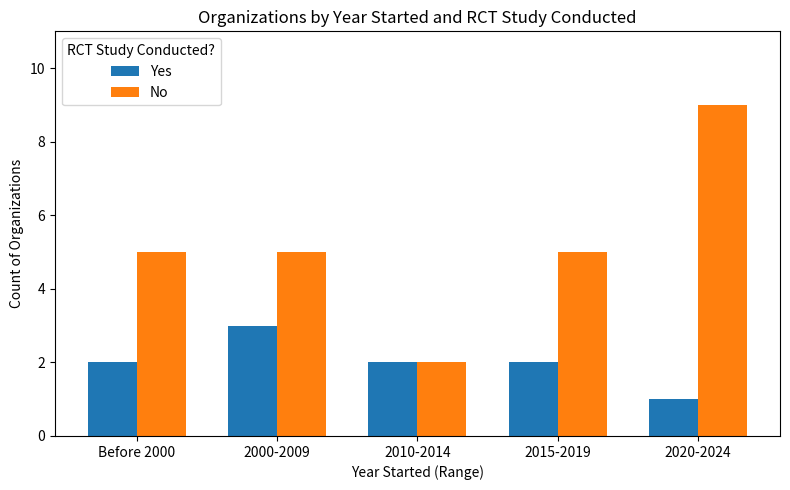

What is the sum of all Yes values?

10